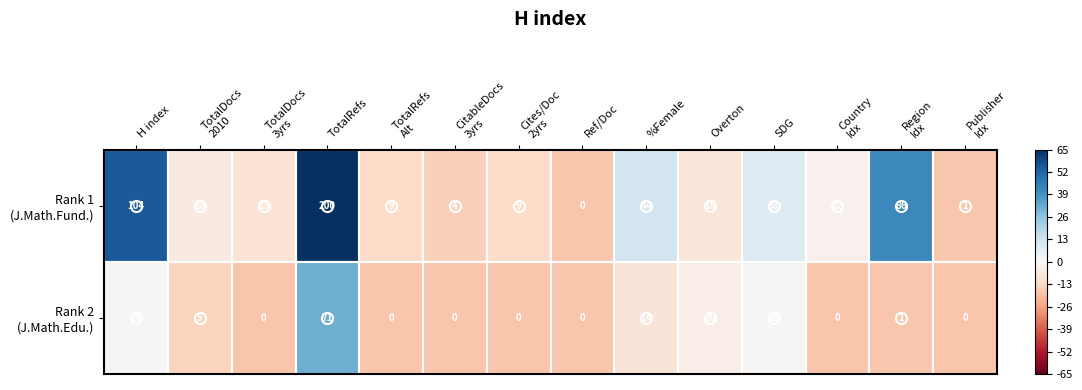

Count the number of categories in the chart.

14